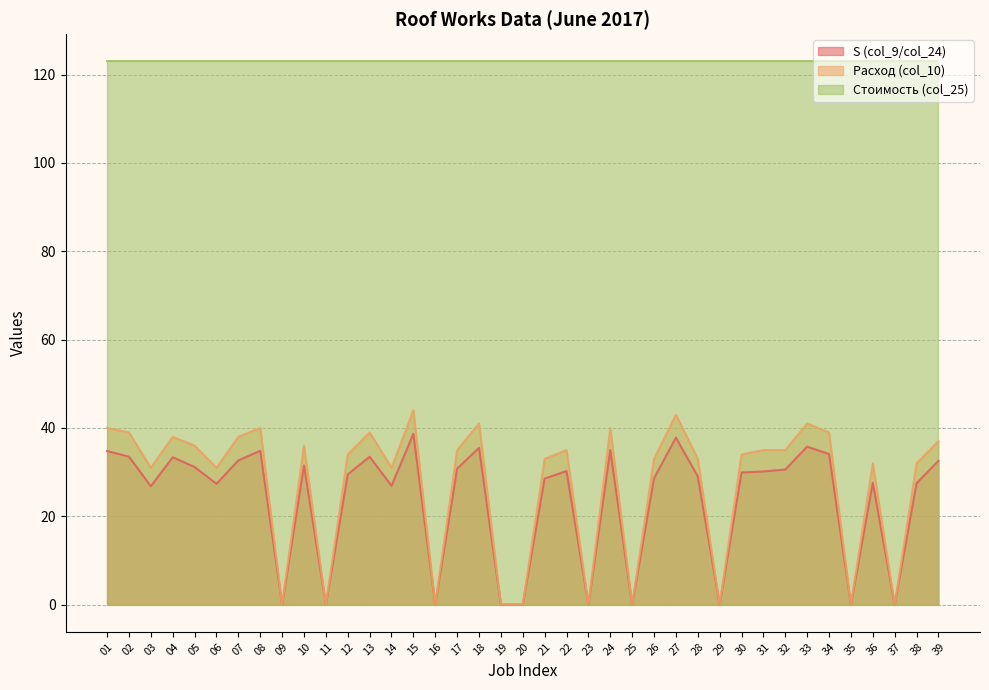

In Расход (col_10), how many points are lower than both neighbors (excluding endpoints)?

11